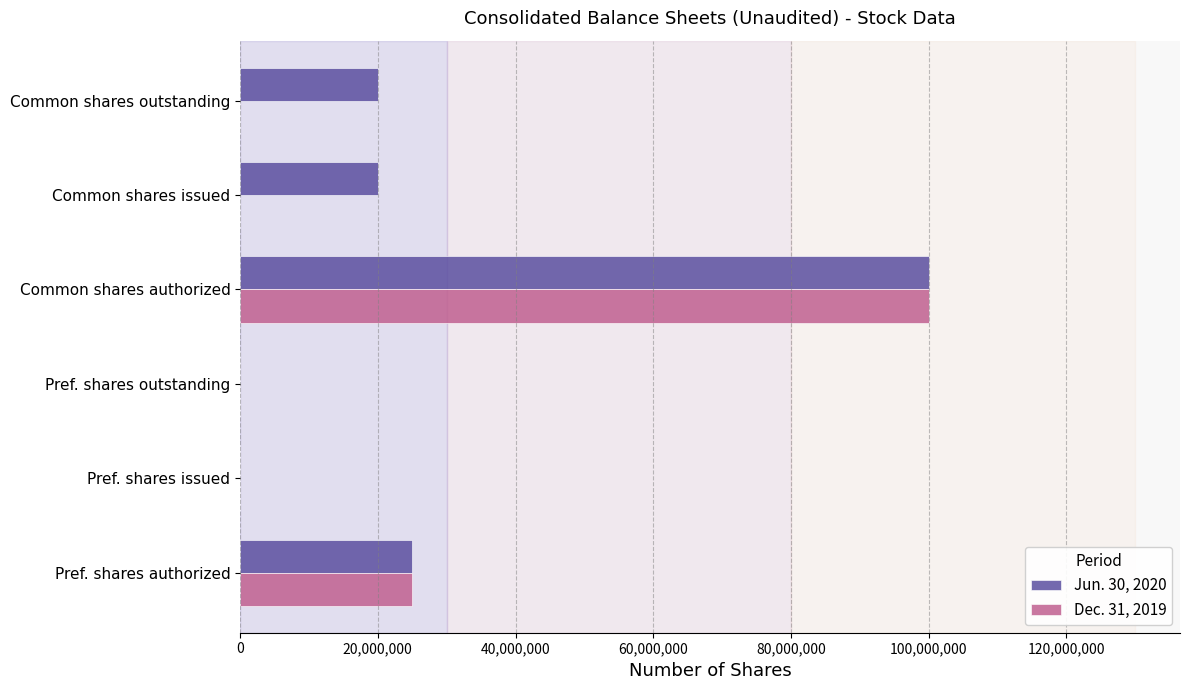

Which series has the largest total across all categories?

Jun. 30, 2020